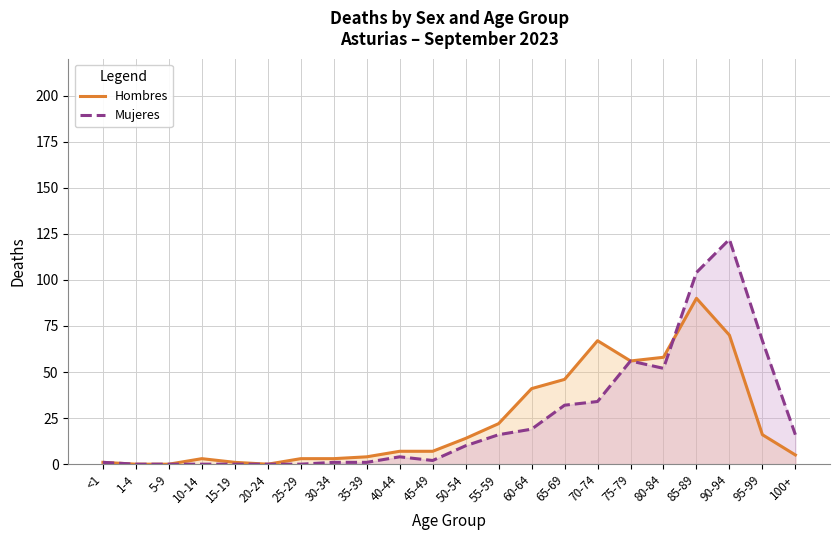

At 10-14, list the series in order from largest to smallest.

Hombres, Mujeres